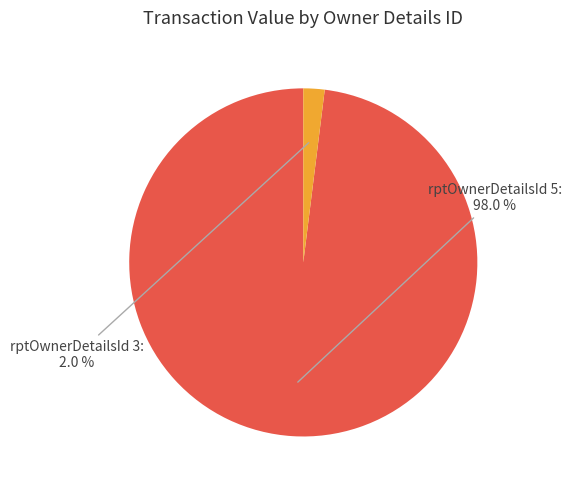

Is there a majority slice in this chart?

Yes